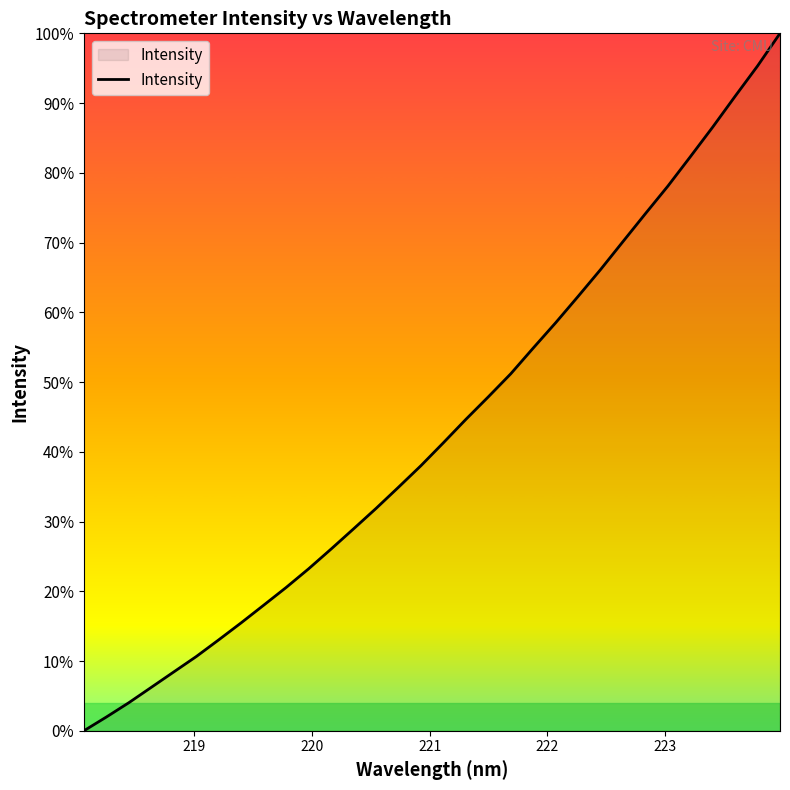

Does the chart have visible grid lines?

No